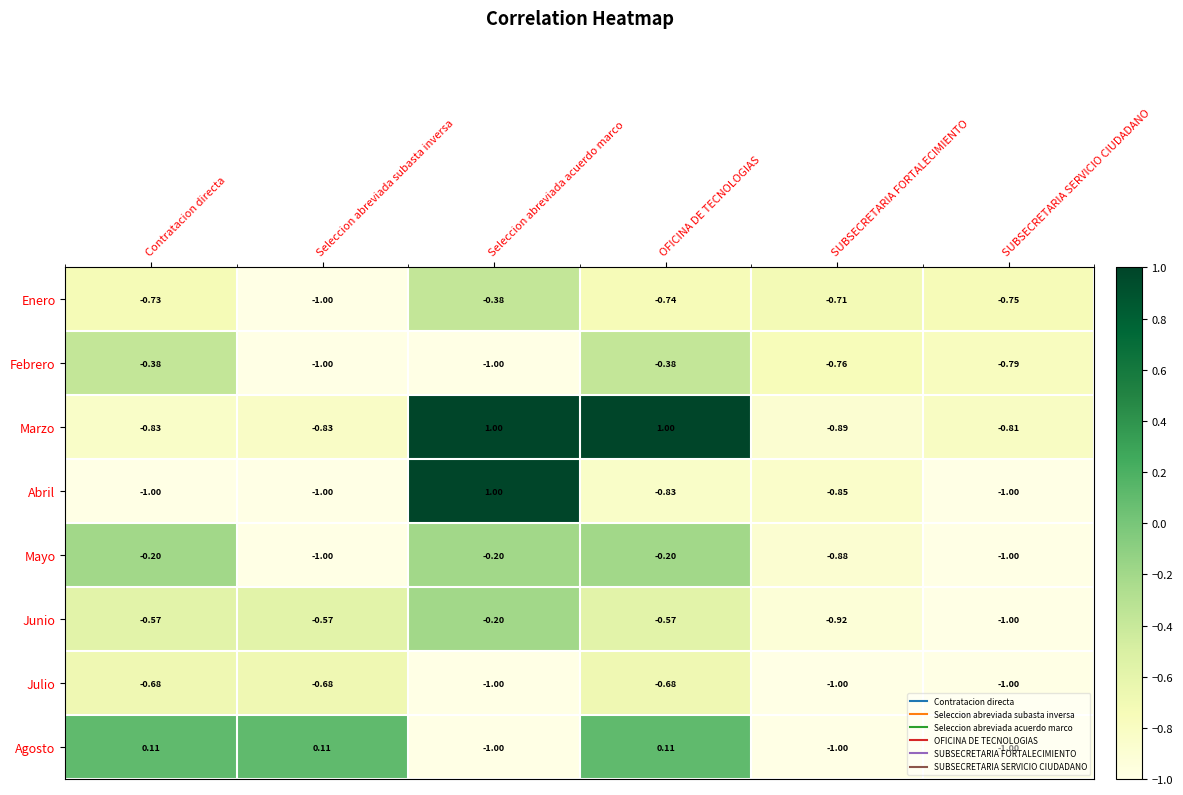

What is the difference between the highest and lowest values at OFICINA DE TECNOLOGIAS?

1.8